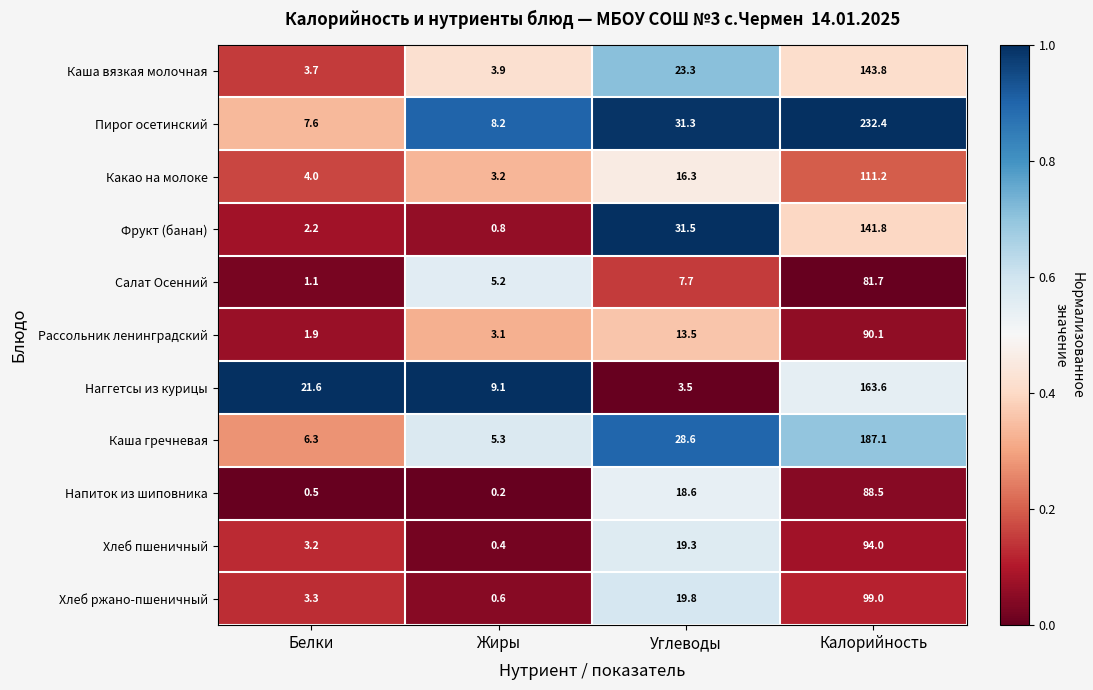

The Напиток из шиповника series shows 0.9 at Белки. True or false?

False